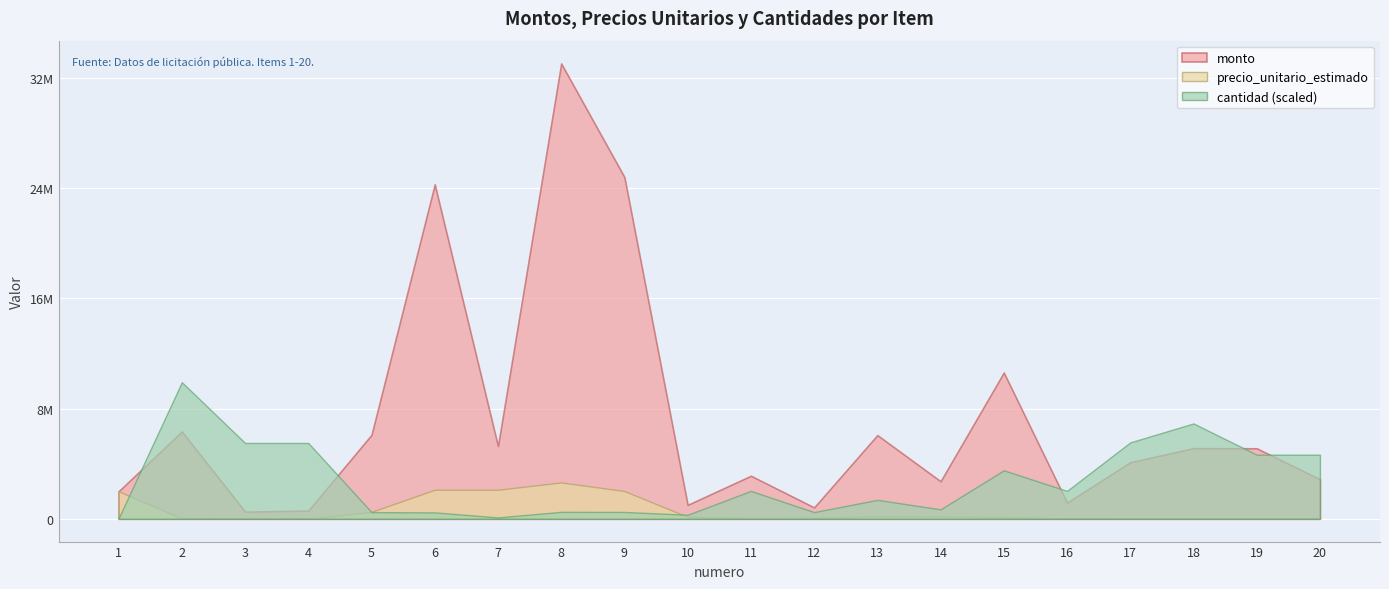

What are all the series names shown in the legend?

monto, precio_unitario_estimado, cantidad (scaled)